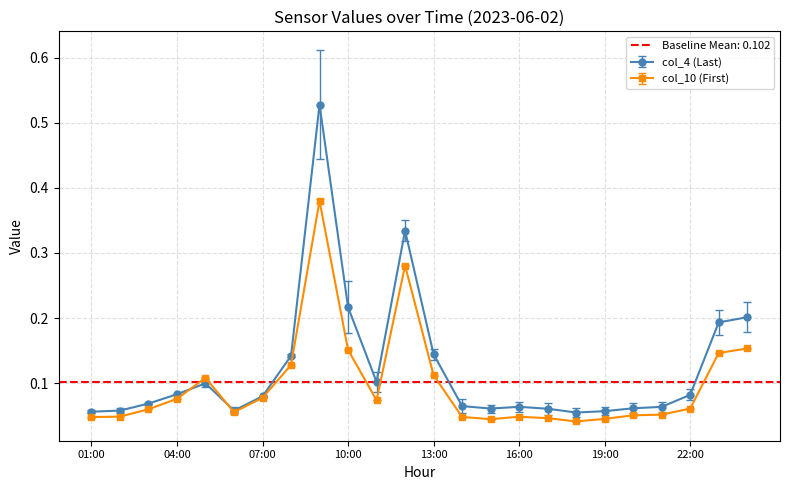

Does the chart display data point markers on the line(s)?

Yes